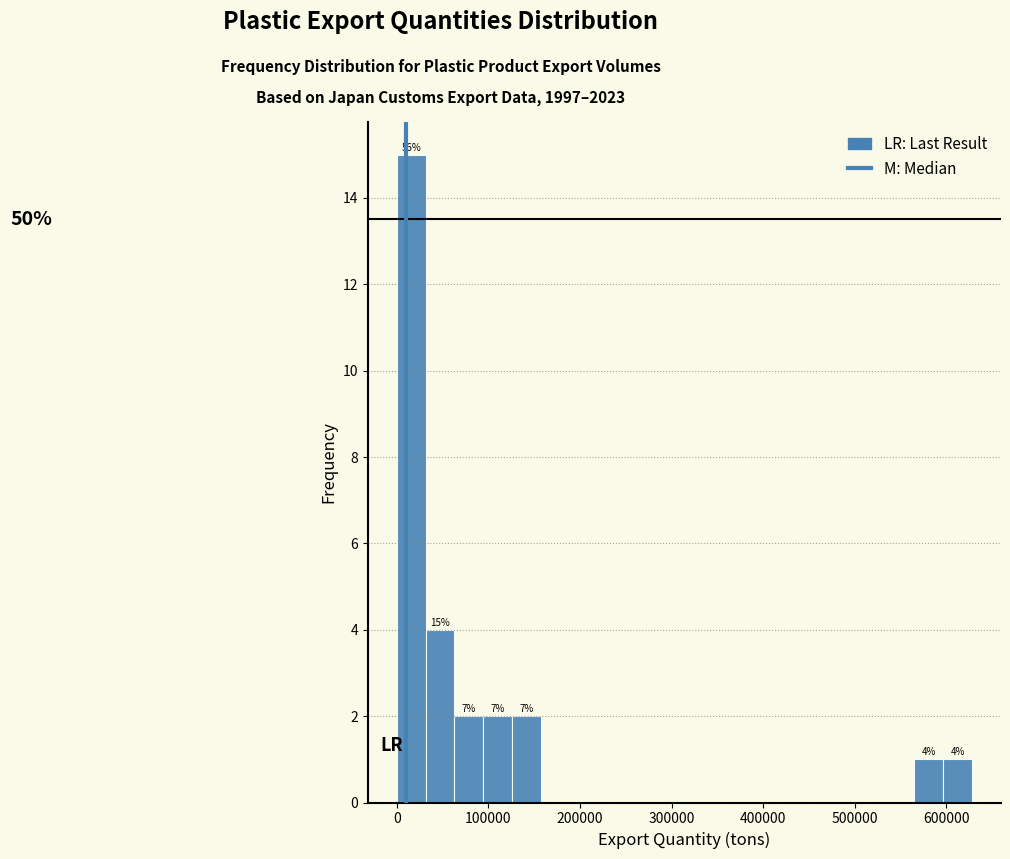

Read against the x-axis, roughly where is the centre of the tallest bar?

20000